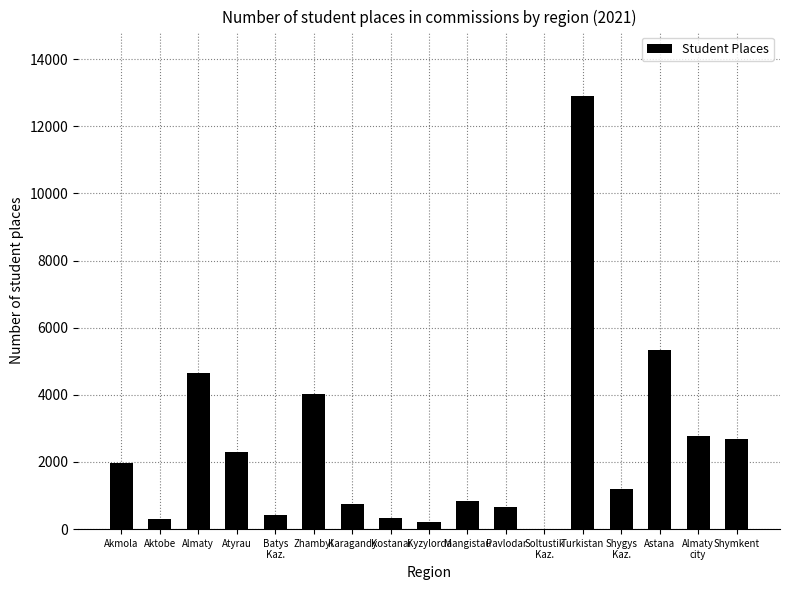

How many distinct data groups are displayed?

1